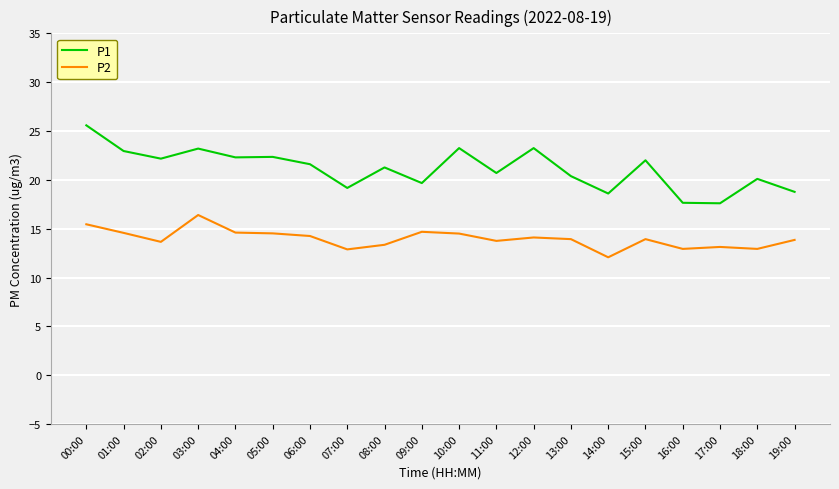

What is the approximate value of P1 at 08:00?

21.3